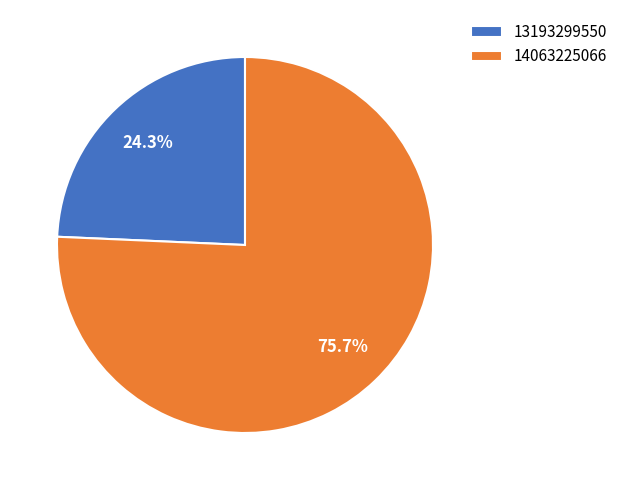

Is there any slice that represents more than half of the pie?

Yes